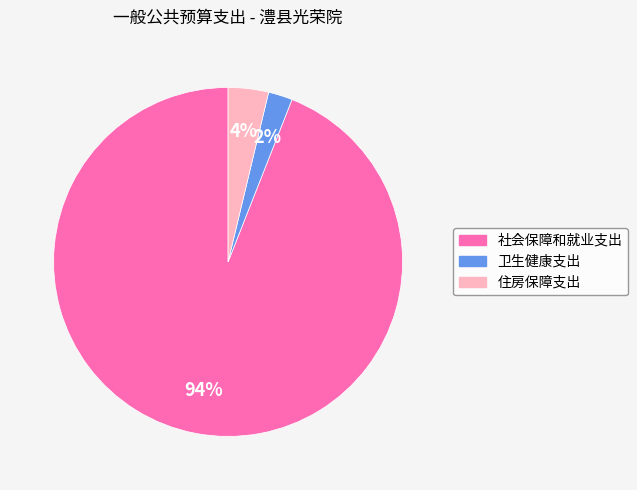

Which category has the smallest portion of the pie?

卫生健康支出